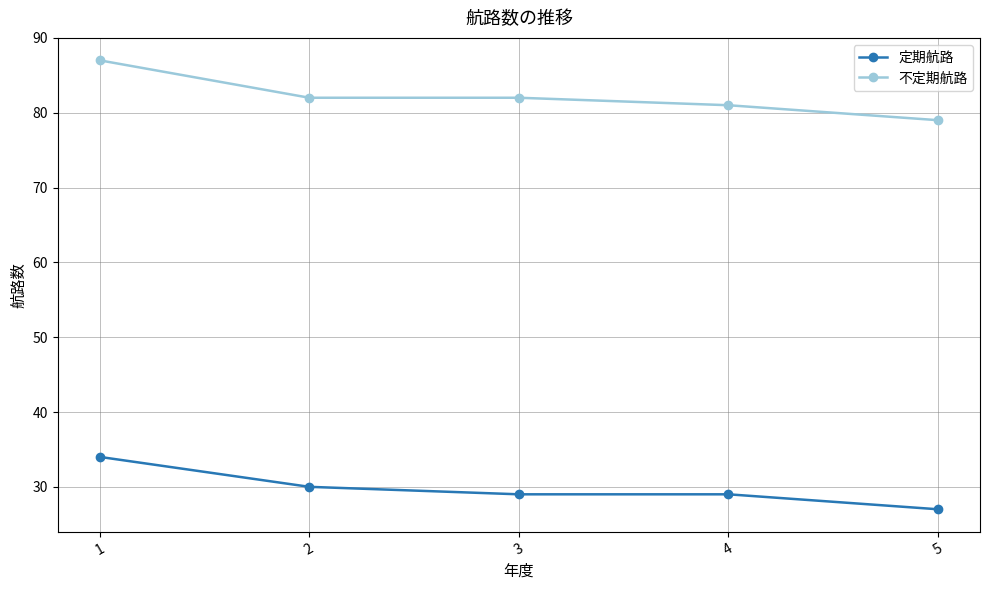

Rank the series by their average value, from highest to lowest.

不定期航路, 定期航路